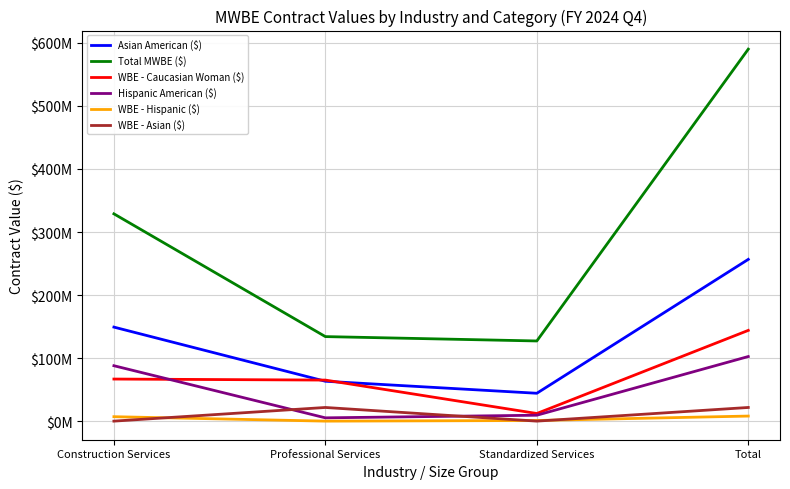

True or false: WBE - Hispanic ($) and Total MWBE ($) intersect in this chart.

False